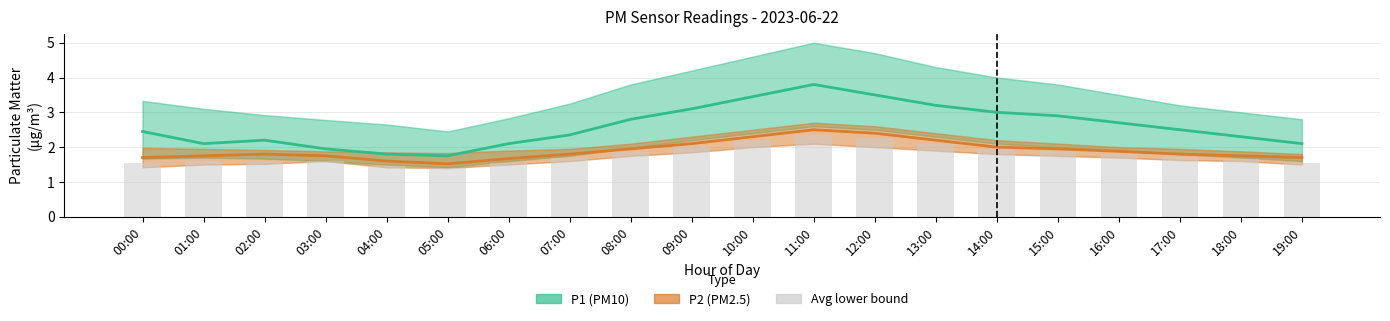

Are the bars grouped side by side (vs. stacked)?

Yes